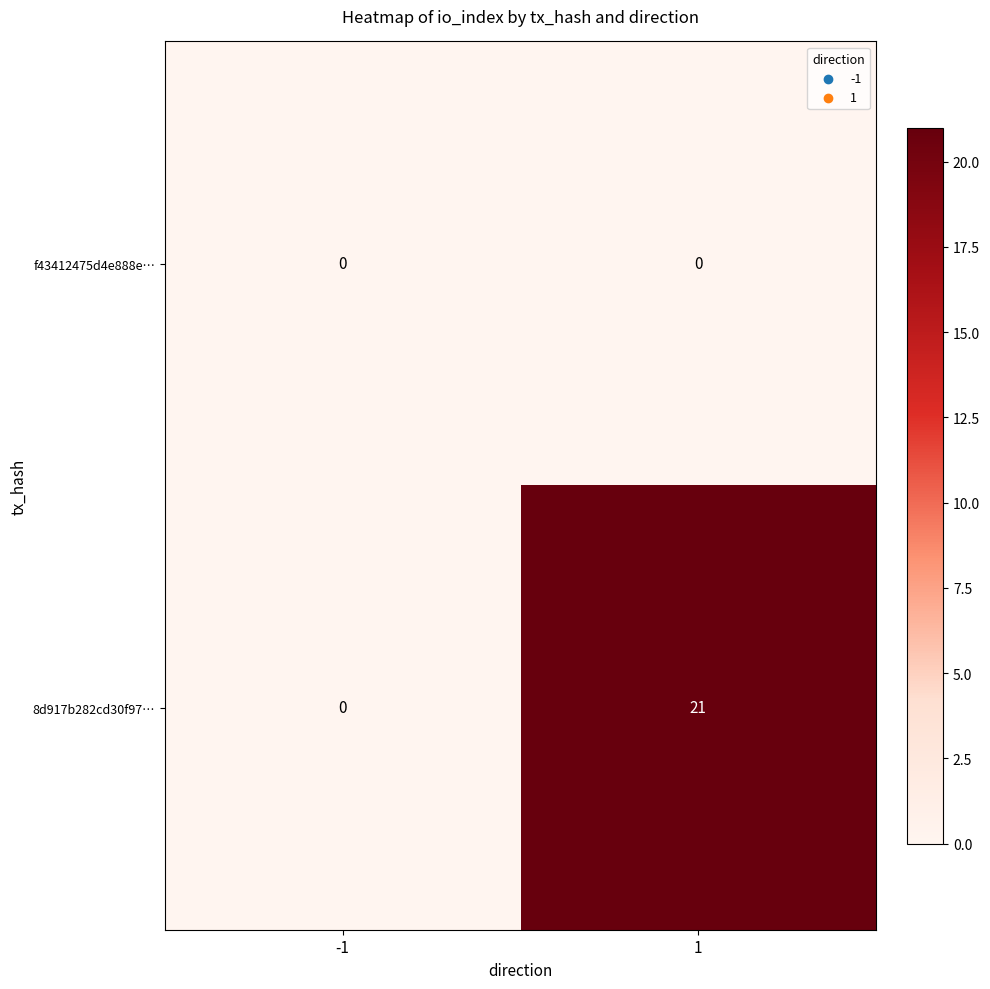

Read the 8d917b282cd30f97… value at 1, to the nearest 5.

20